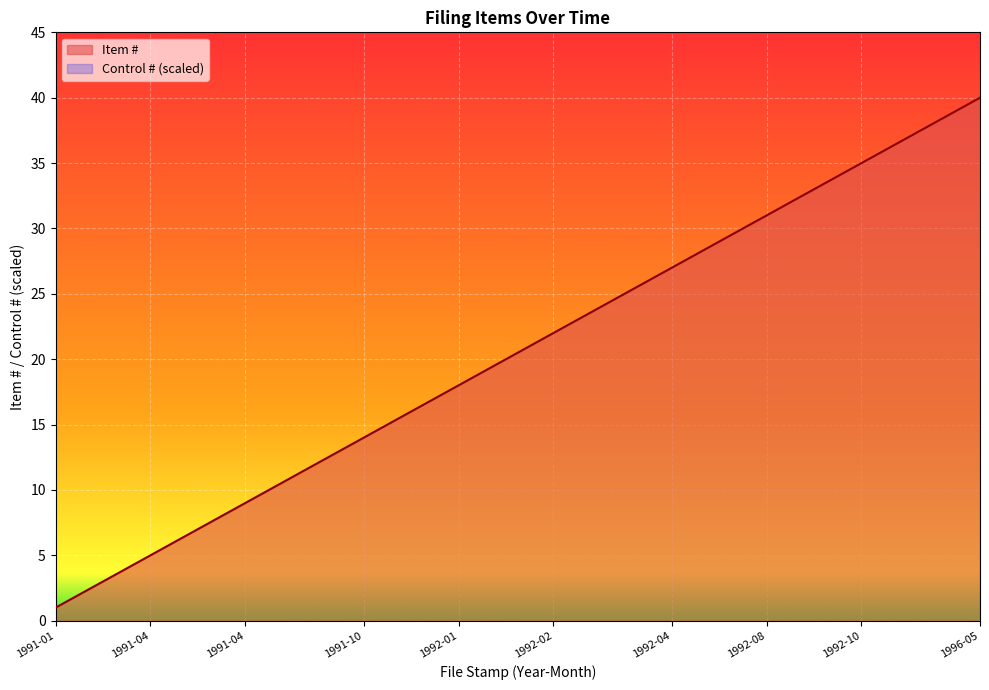

What is the maximum value shown in the chart?

40